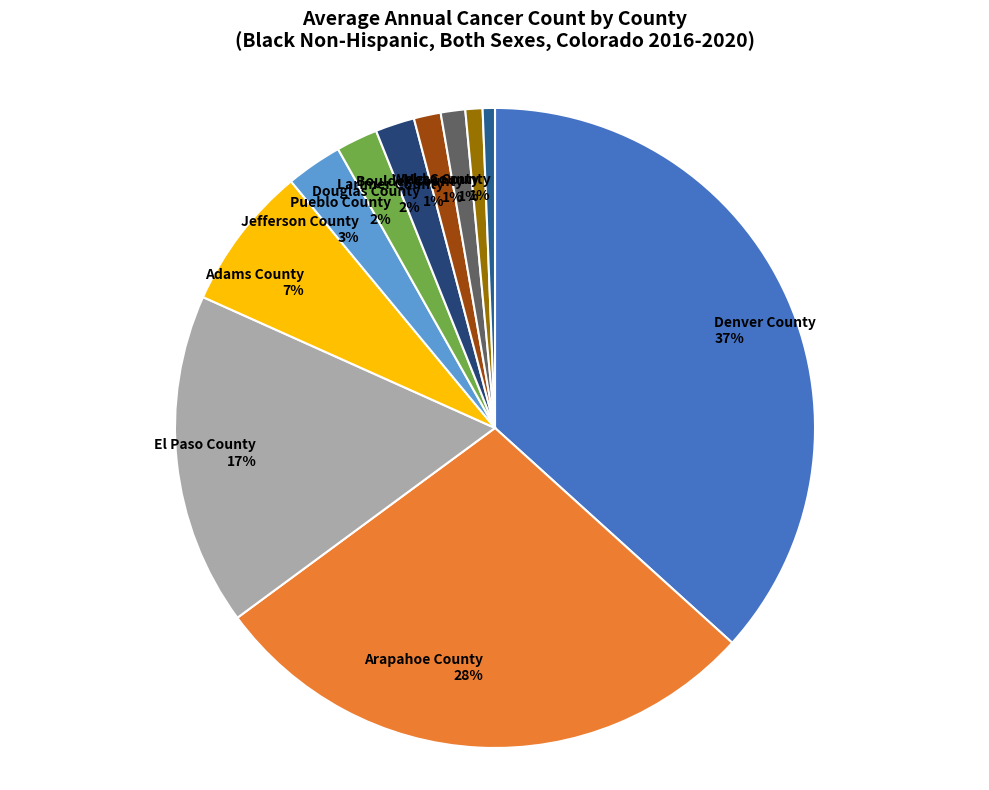

The El Paso County slice represents 17% of the pie. True or false?

True